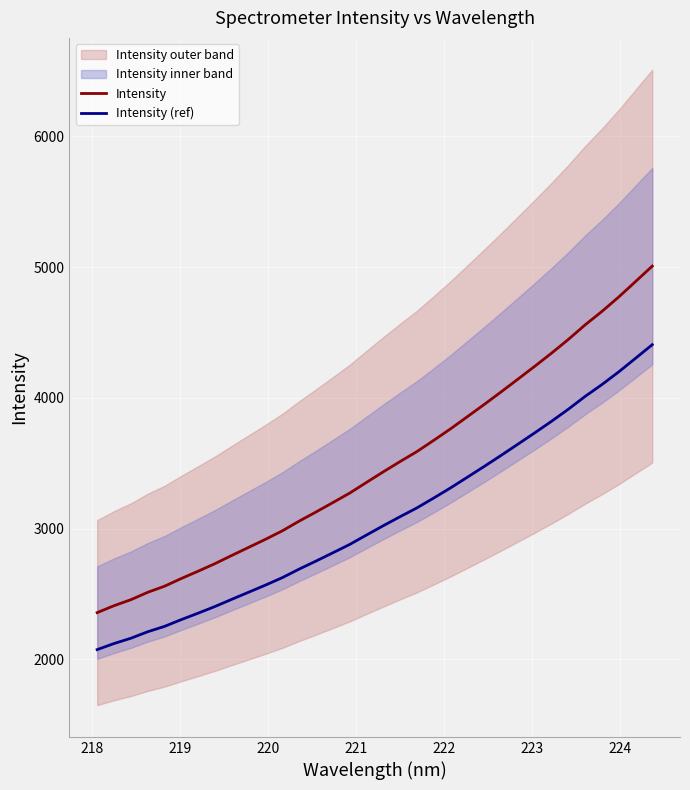

What is the minimum value for Intensity (ref)?

2074.8